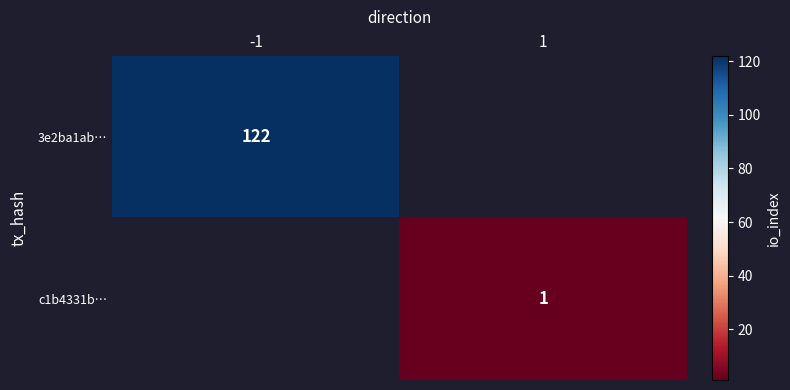

Is it true that 3e2ba1ab… equals 122 at -1?

True